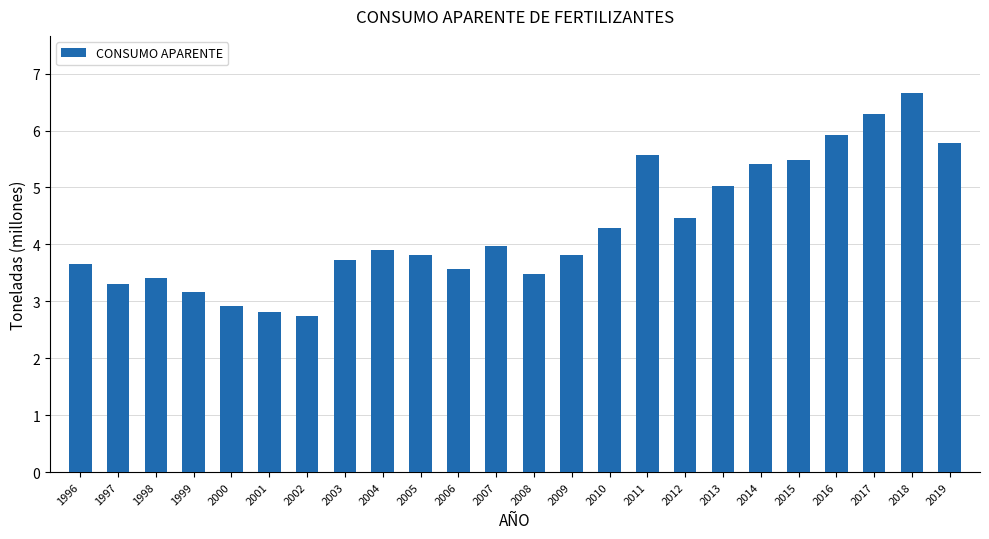

What value does the data have at 2008?

3.5